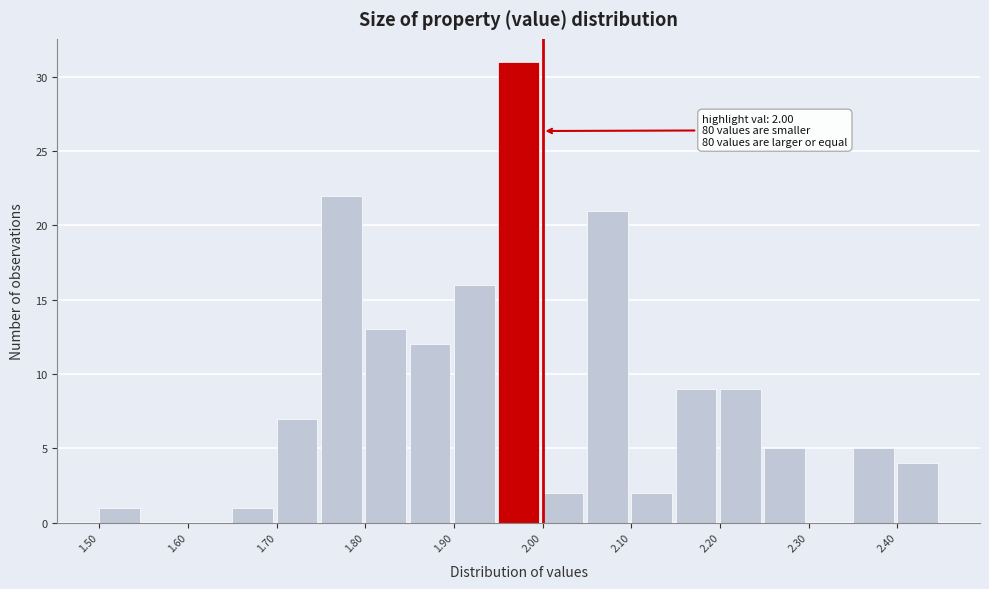

Which range on the x-axis has the tallest bar?

1.95 to 2.00